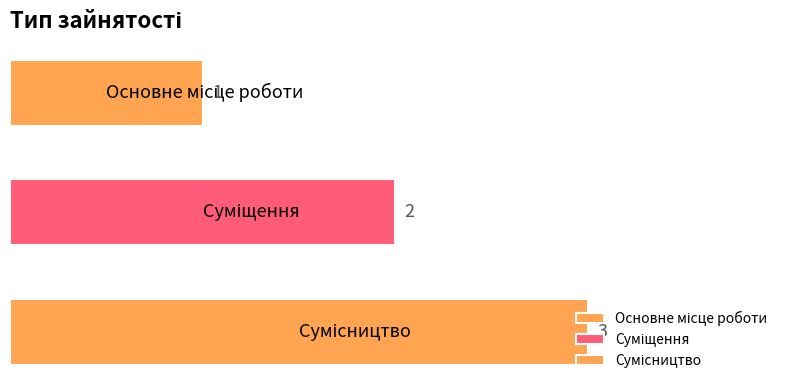

What position from the right is Основне місце роботи?

3